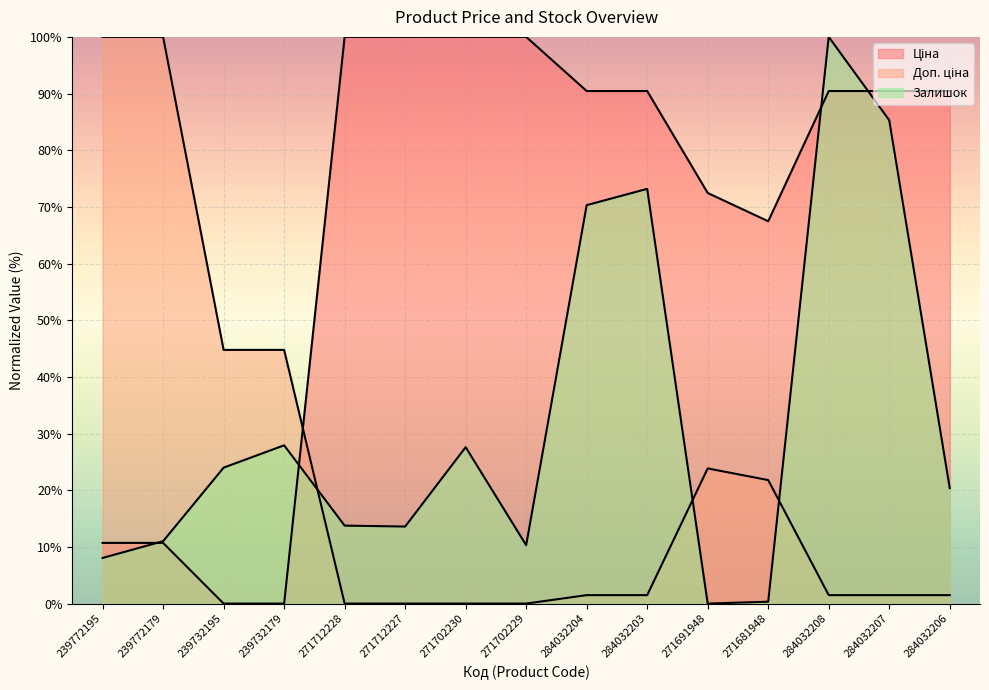

Which series has the largest total across all categories?

Ціна